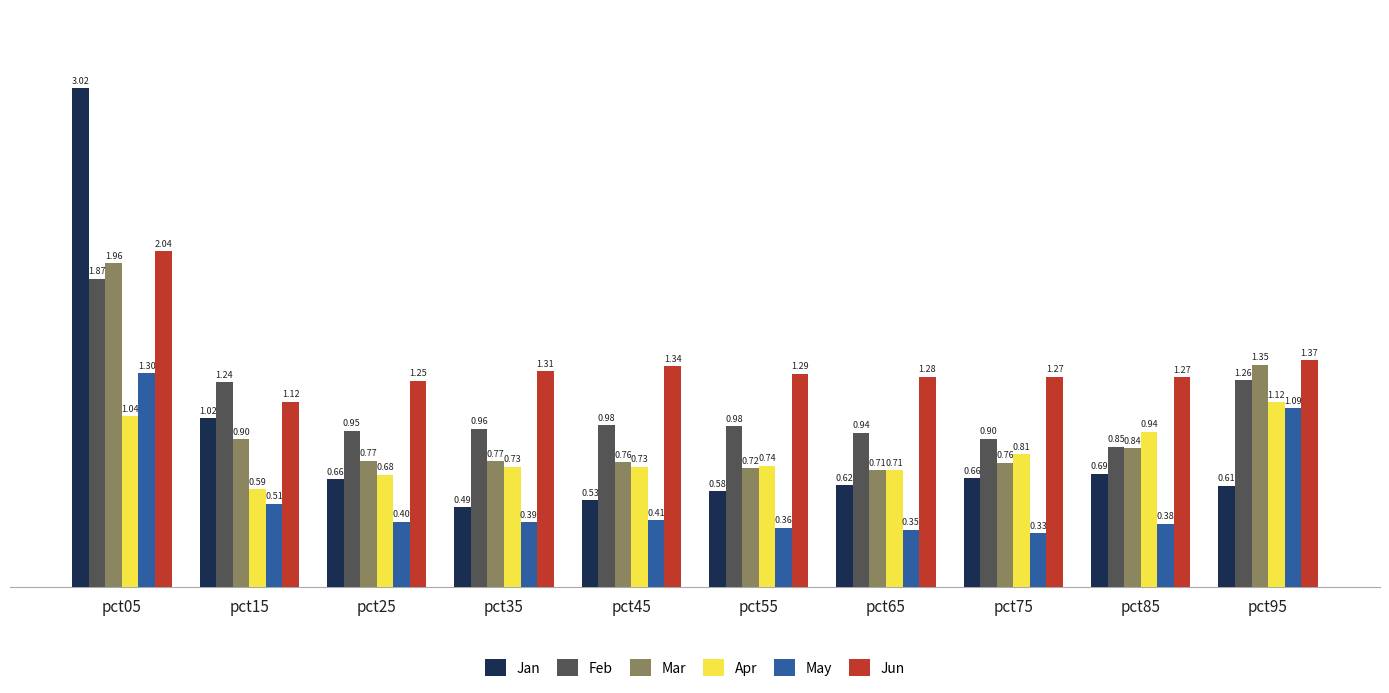

Between pct45 and pct95, which series saw the biggest shift?

May